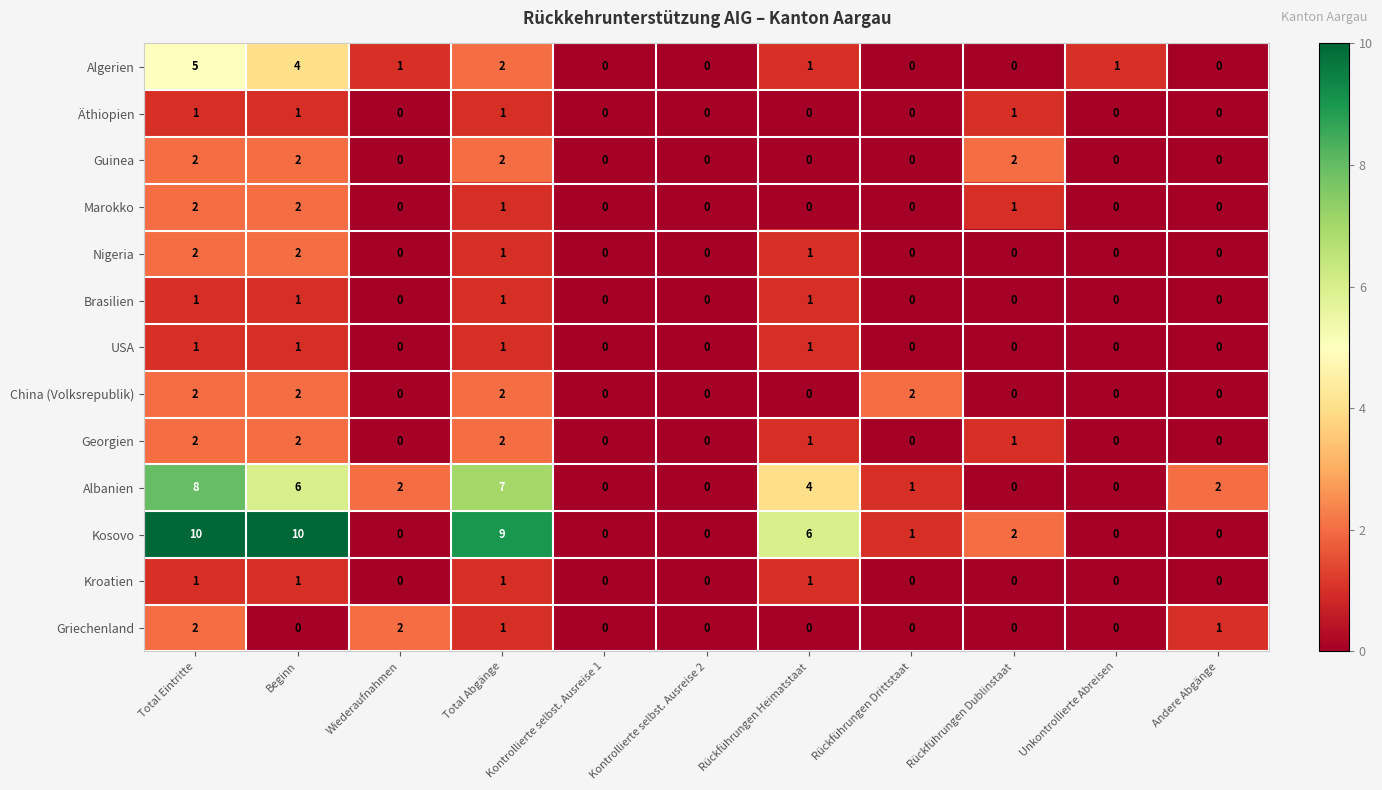

True or false: Brasilien has a value of 1 at Rückführungen Heimatstaat.

True